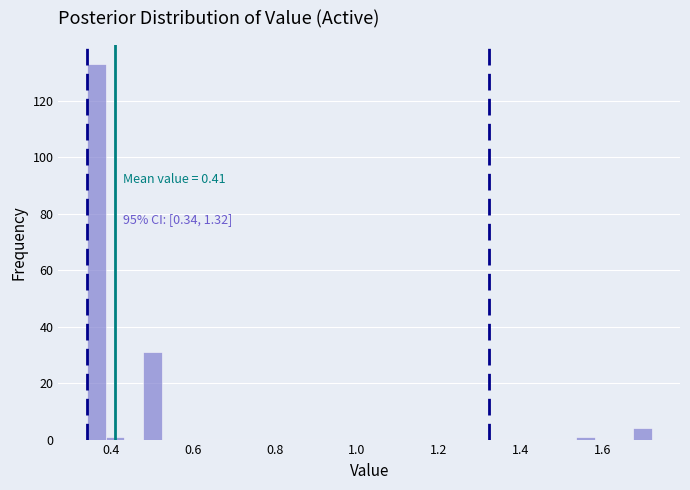

Around what value on the x-axis is the tallest bar? Give the approximate position of its centre, as read against the axis.

0.36